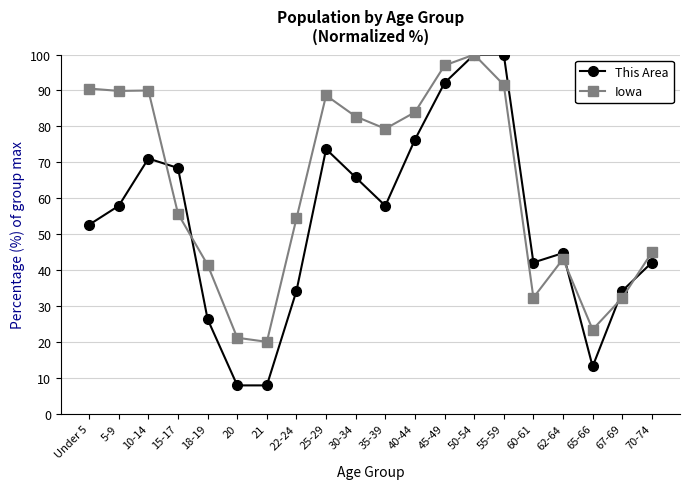

Which series ends up on top after the final intersection of Iowa and This Area?

Iowa